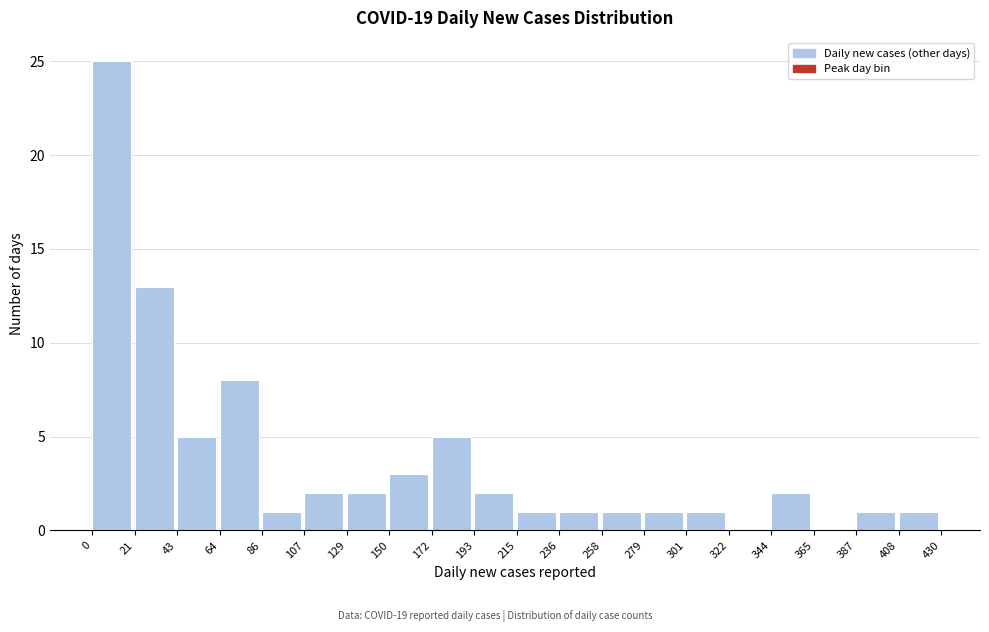

How tall is the bar that spans 408 to 430 on the x-axis? The values are not printed on the chart, so give them approximately, as read against the axis.

1